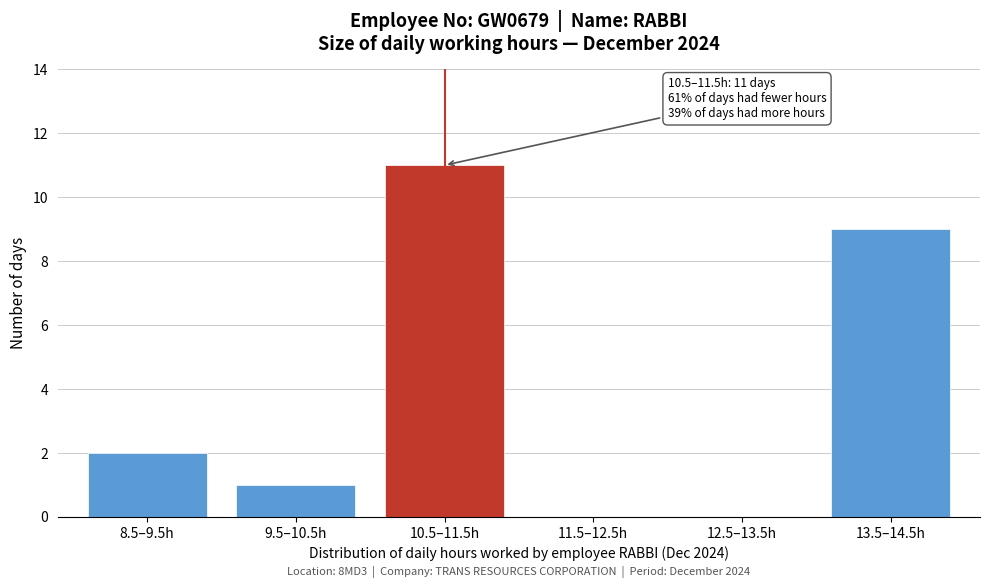

Reading left to right, list all the values displayed in this chart.

8.5–9.5h=2	9.5–10.5h=1	10.5–11.5h=11	11.5–12.5h=0	12.5–13.5h=0	13.5–14.5h=9